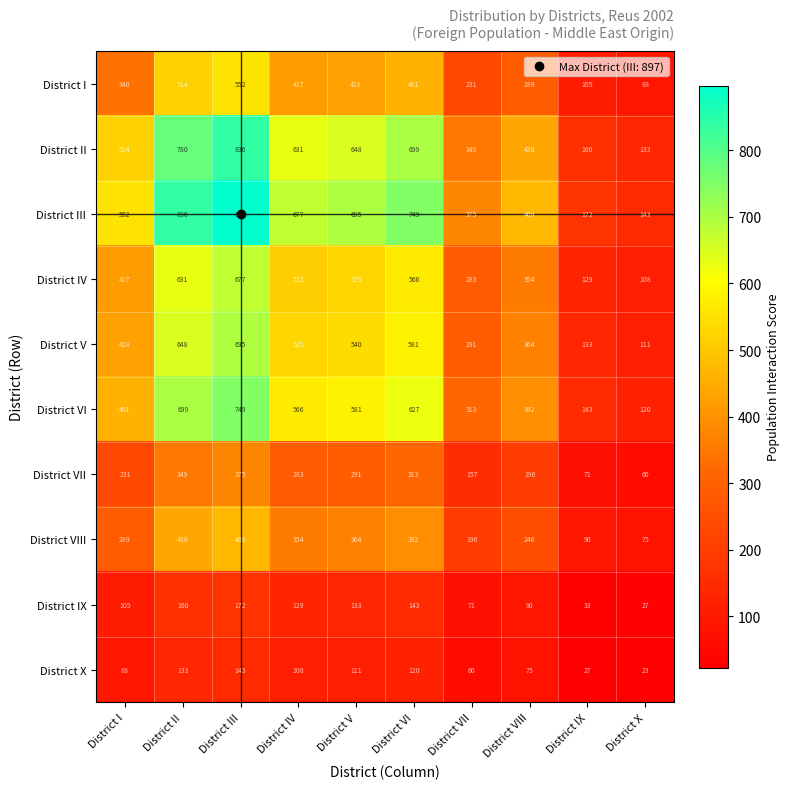

Read the District V value at District II, to the nearest 50.

650